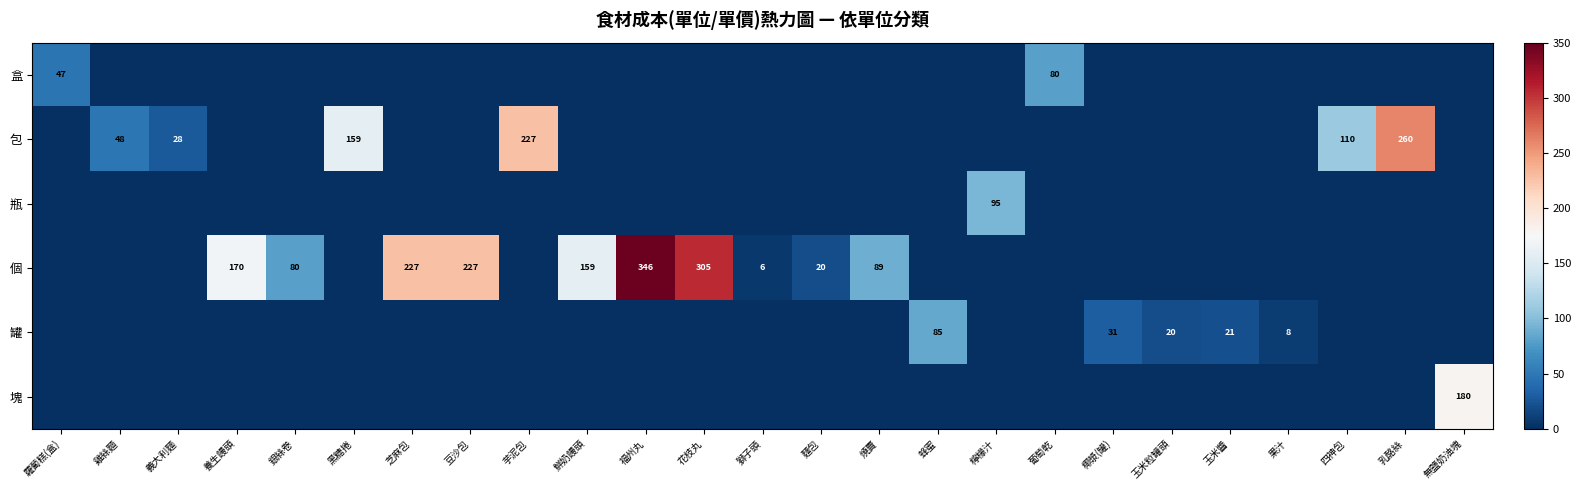

What is the total value across all series at 養生饅頭?

170.0